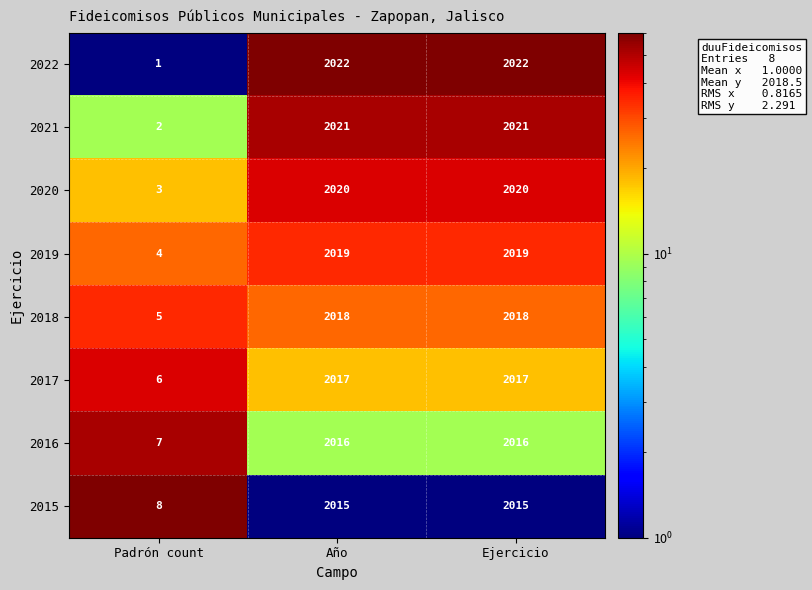

What is the difference between the second highest and minimum values in the 2022 series?

2021